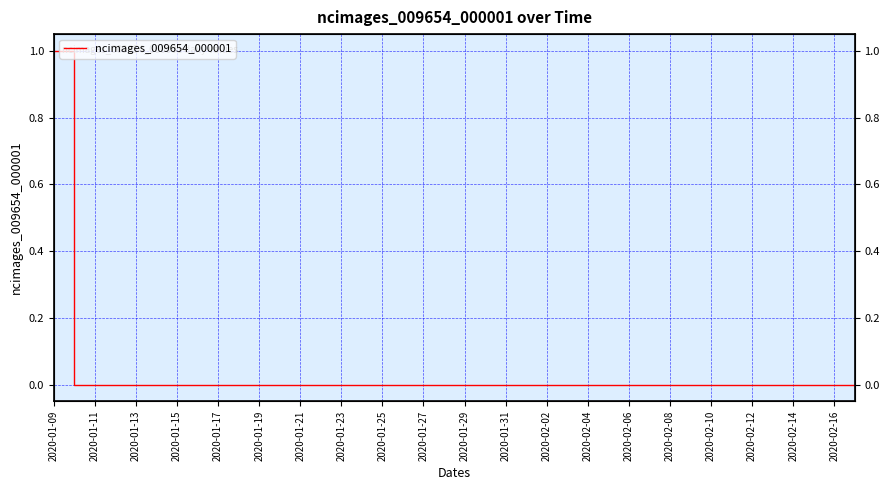

Where is the data nearest to the value 0?

2020-01-11